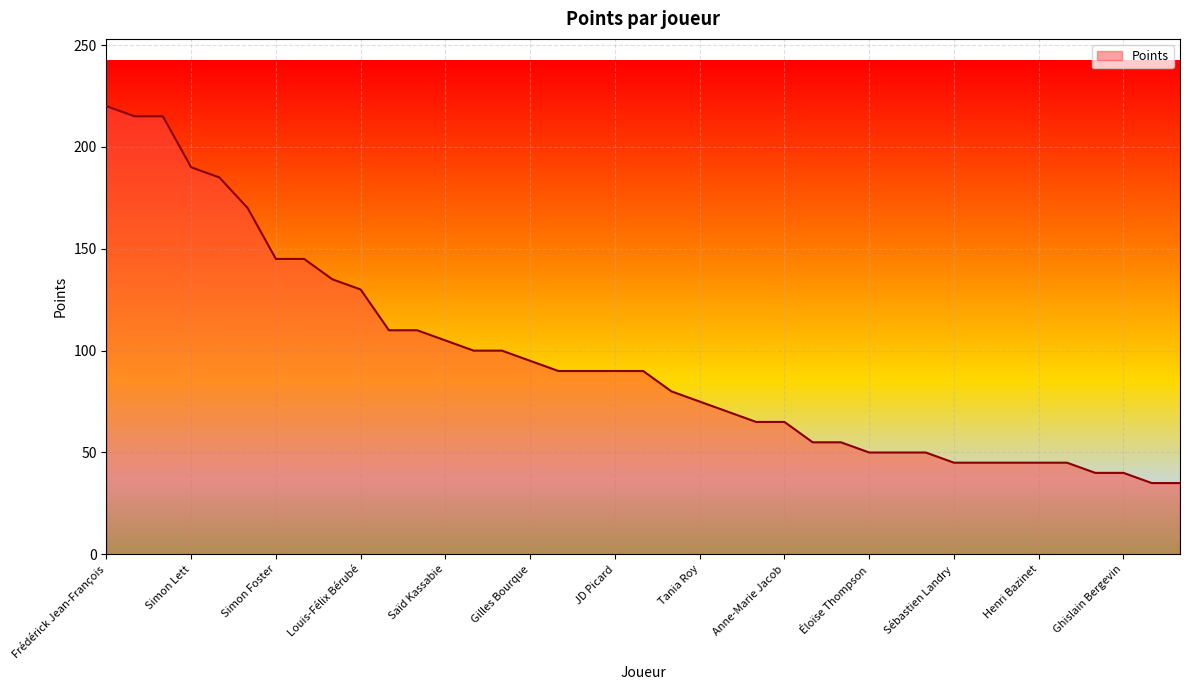

What is the minimum value shown in the chart?

35